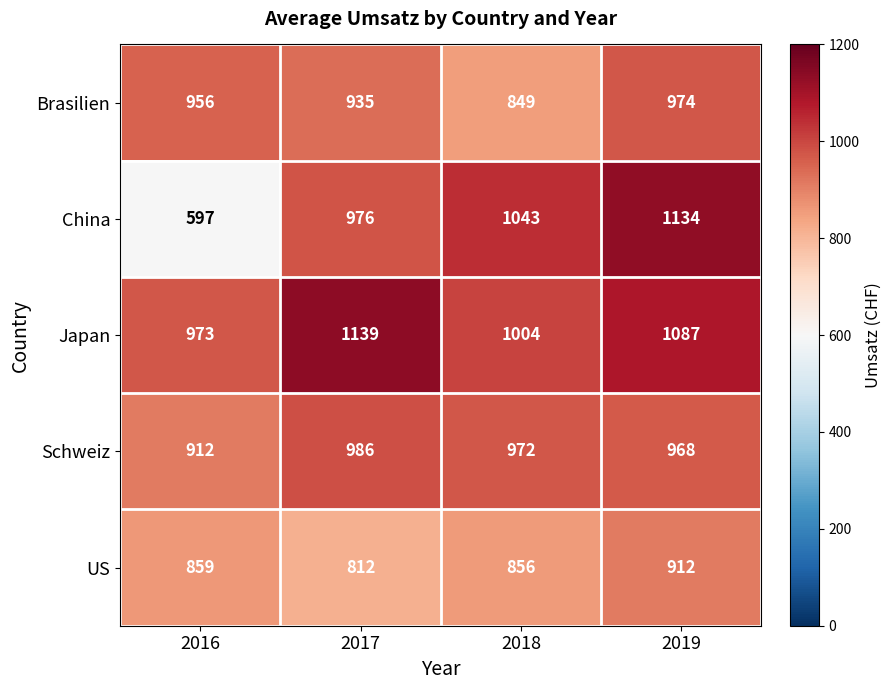

What is the difference between the Japan values at 2019 and 2017?

52